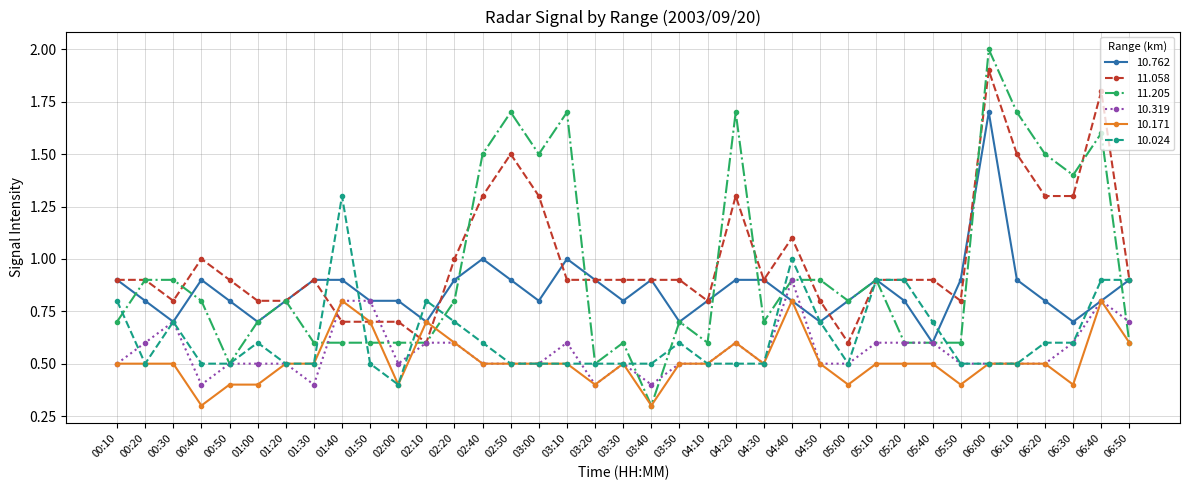

What value does the 10.319 series have at 06:20?

0.5